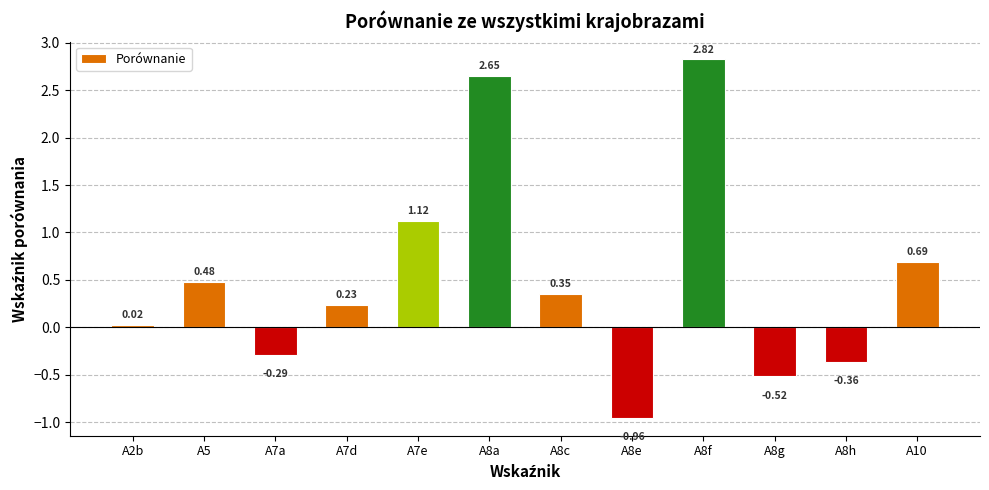

What is the difference between the second highest and second lowest values?

3.2